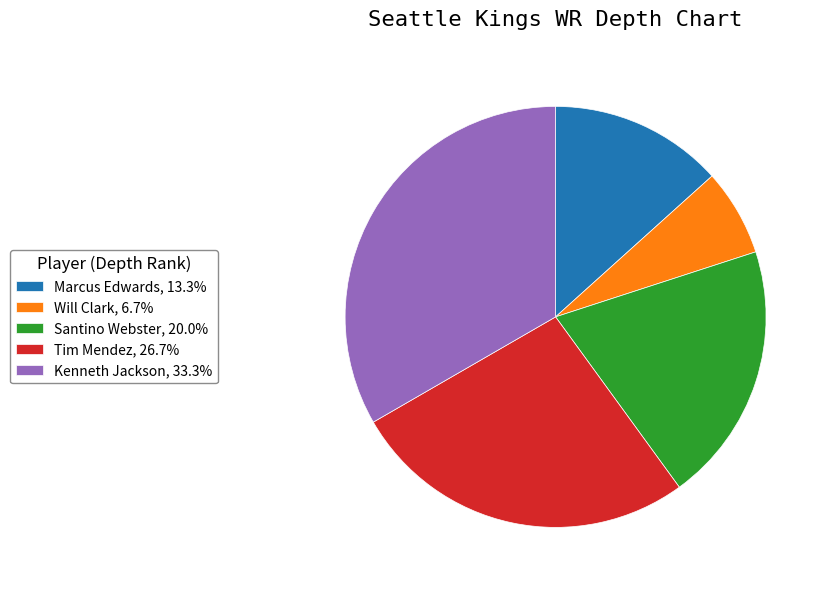

Do Kenneth Jackson and Will Clark together represent more than half of the pie?

No